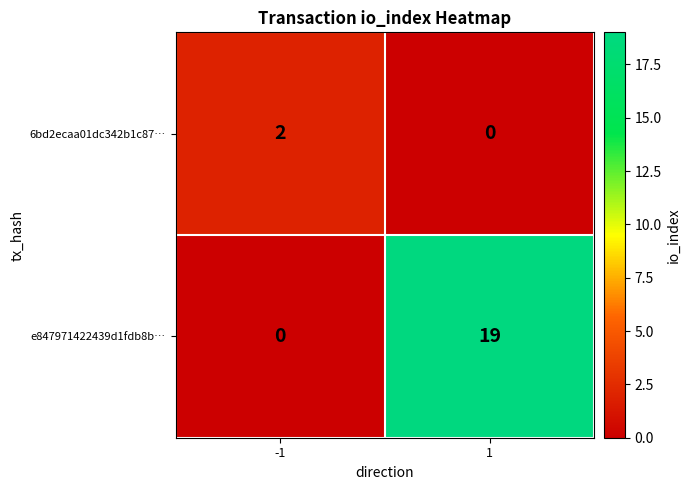

Which category has the highest value across all series?

1